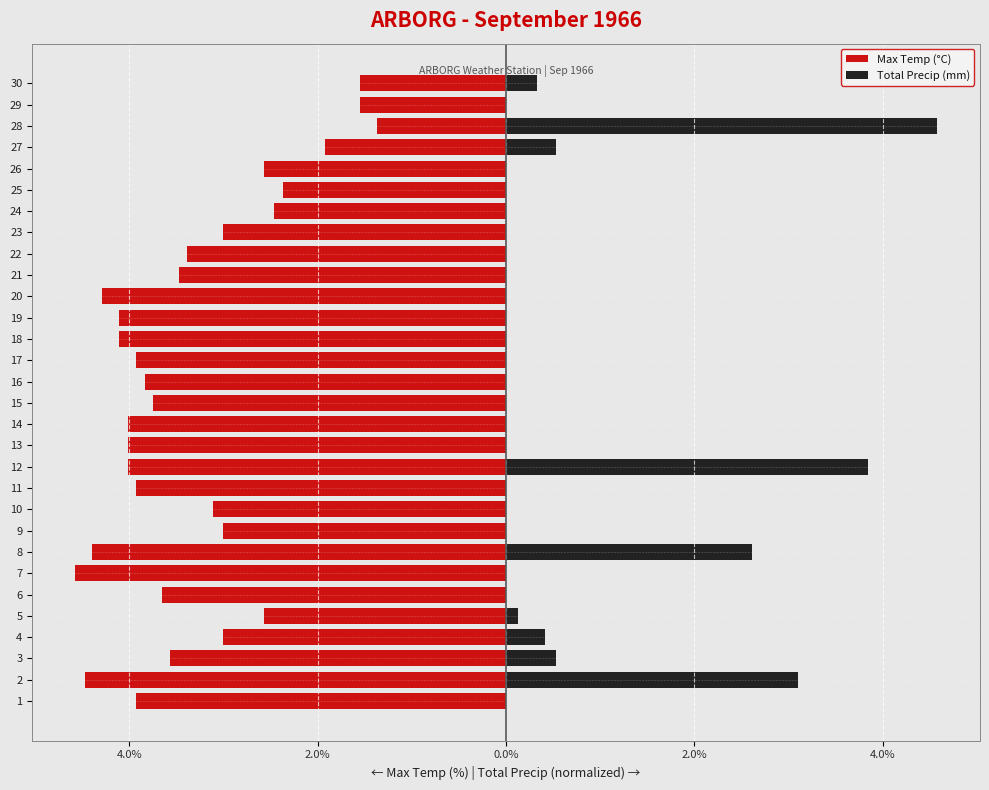

The Max Temp (°C) series shows -4.9 at 3. True or false?

False